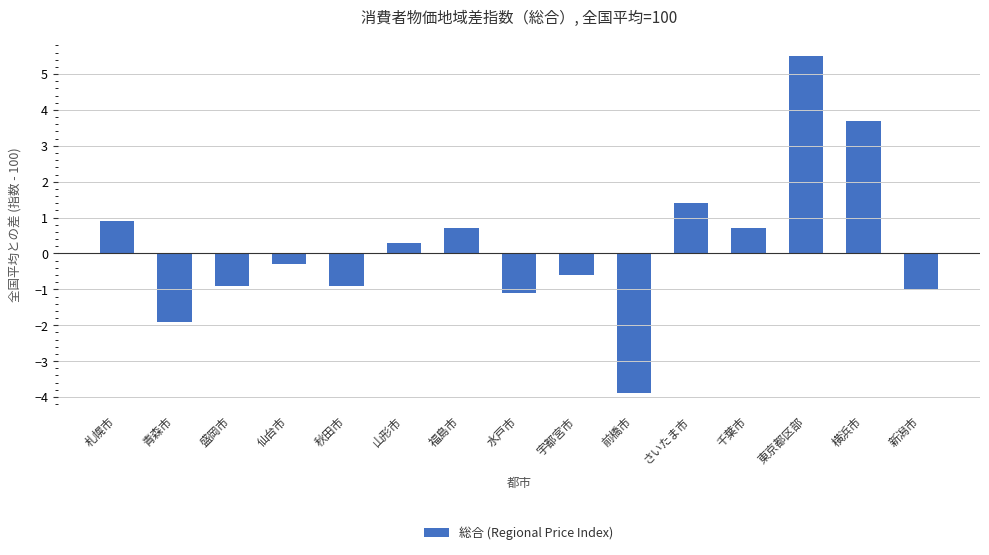

What is the difference between the second highest and minimum values?

7.6